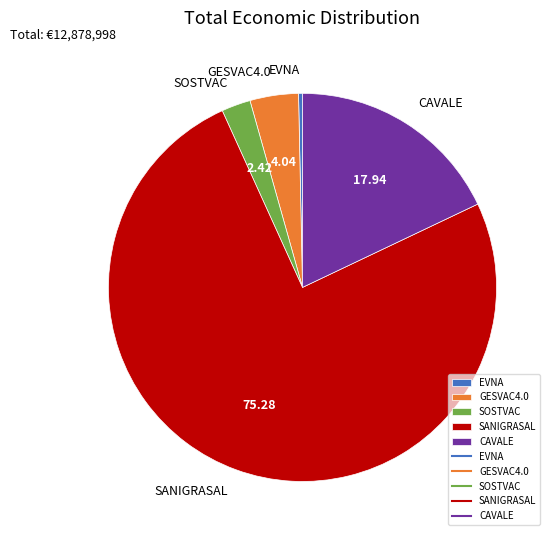

Between EVNA and GESVAC4.0, which is larger?

GESVAC4.0